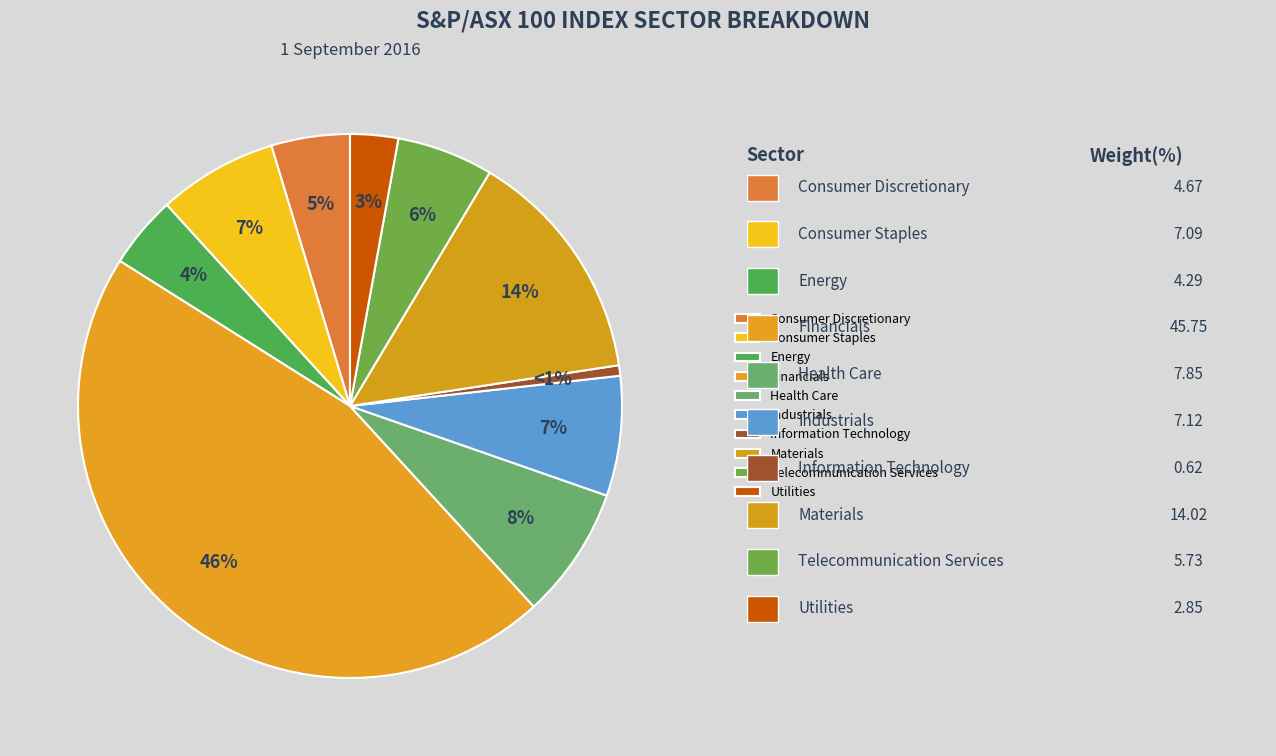

How many segments does this pie chart have?

10